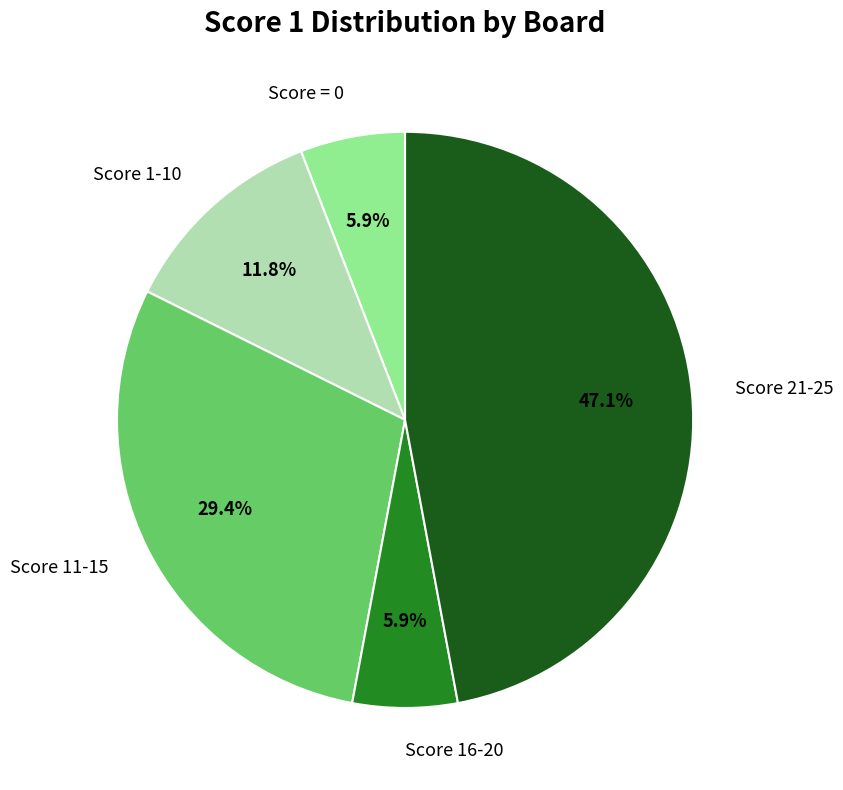

What percentage is NOT represented by Score 21-25?

52.9%